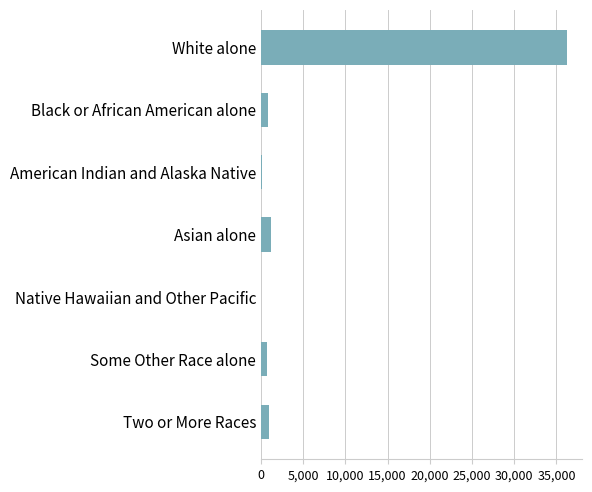

Count the number of data series in this chart.

1